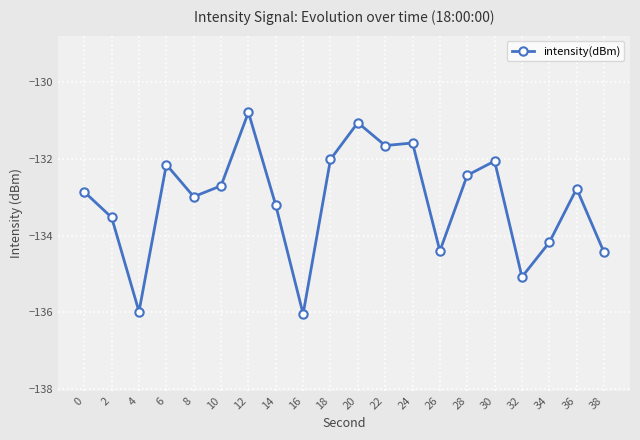

True or false: the data shows -44.7 at 22.

False